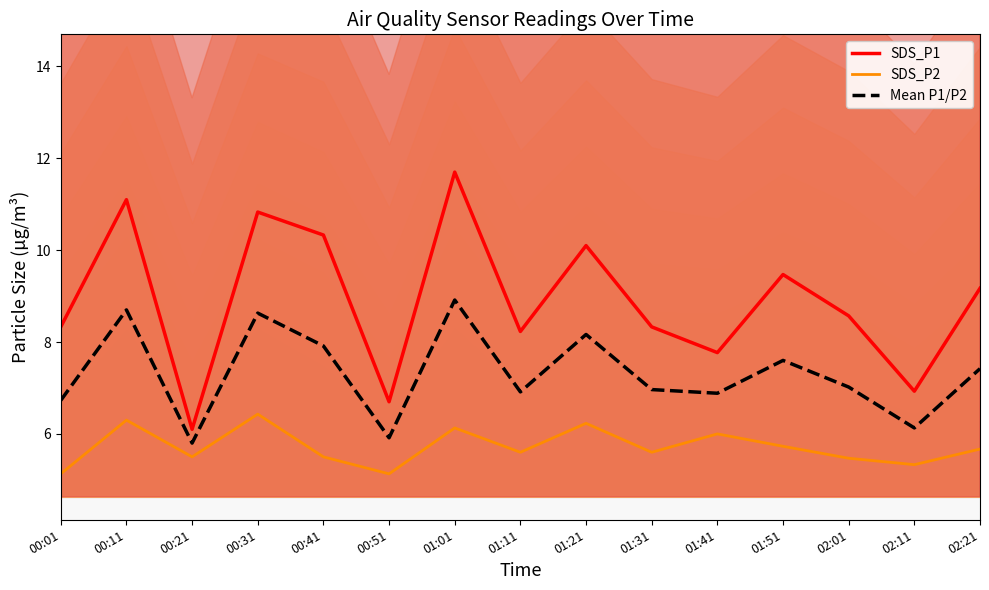

What is the label of the 7th point from the left?

01:01